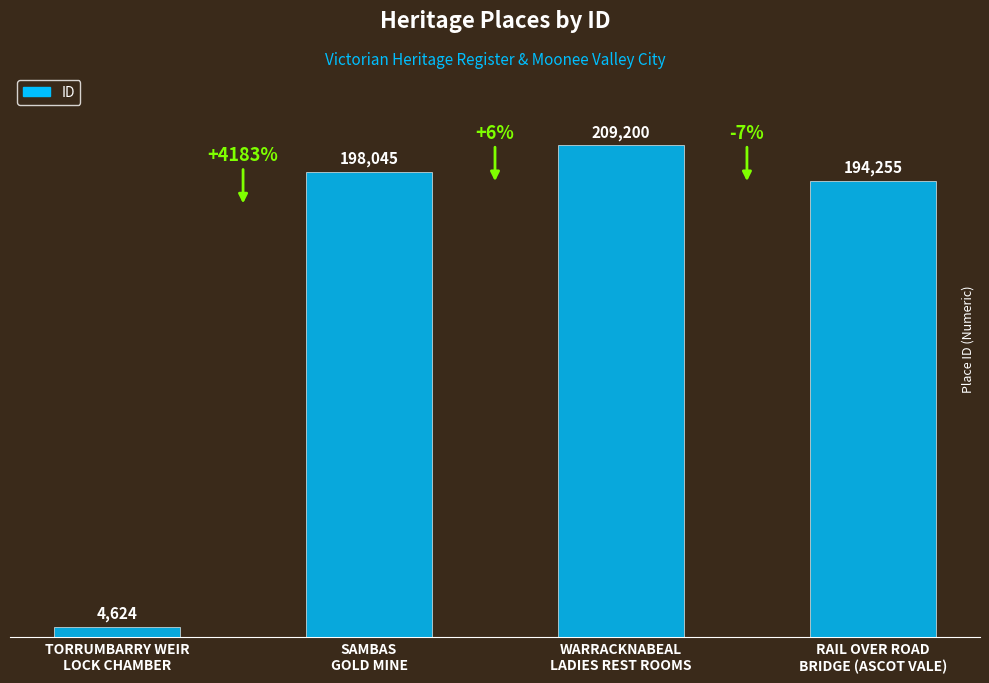

Reading left to right, extract all data points from this chart.

TORRUMBARRY WEIR
LOCK CHAMBER=4624	SAMBAS
GOLD MINE=198045	WARRACKNABEAL
LADIES REST ROOMS=209200	RAIL OVER ROAD
BRIDGE (ASCOT VALE)=194255